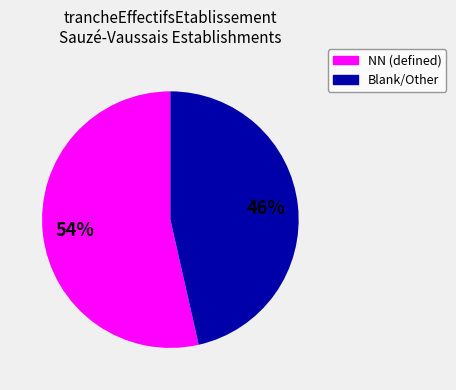

How many segments does this pie chart have?

2